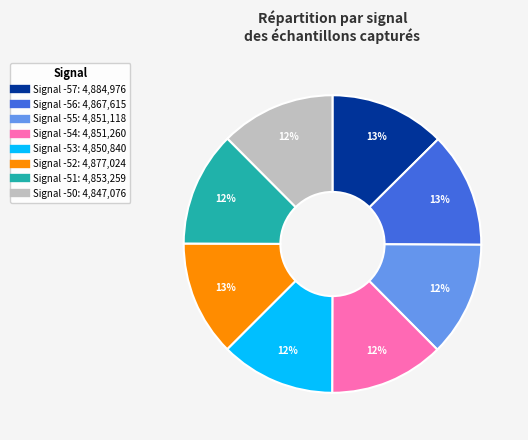

Does any single category account for the majority?

No